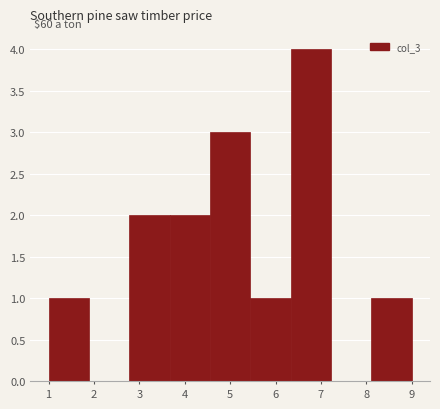

Over which range of the x-axis is the bar tallest?

6.3 to 7.2